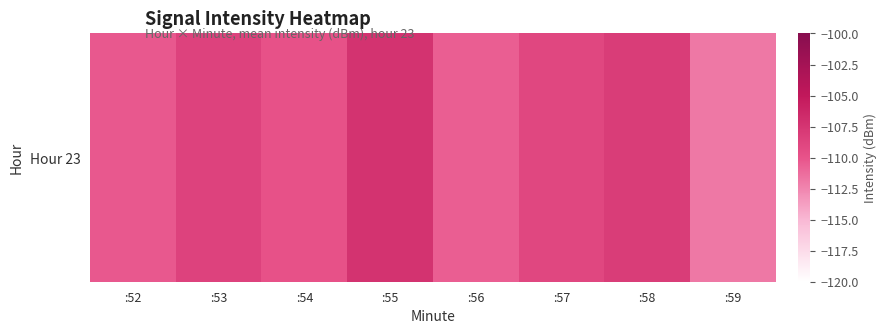

What is the difference between the maximum and minimum values?

4.5